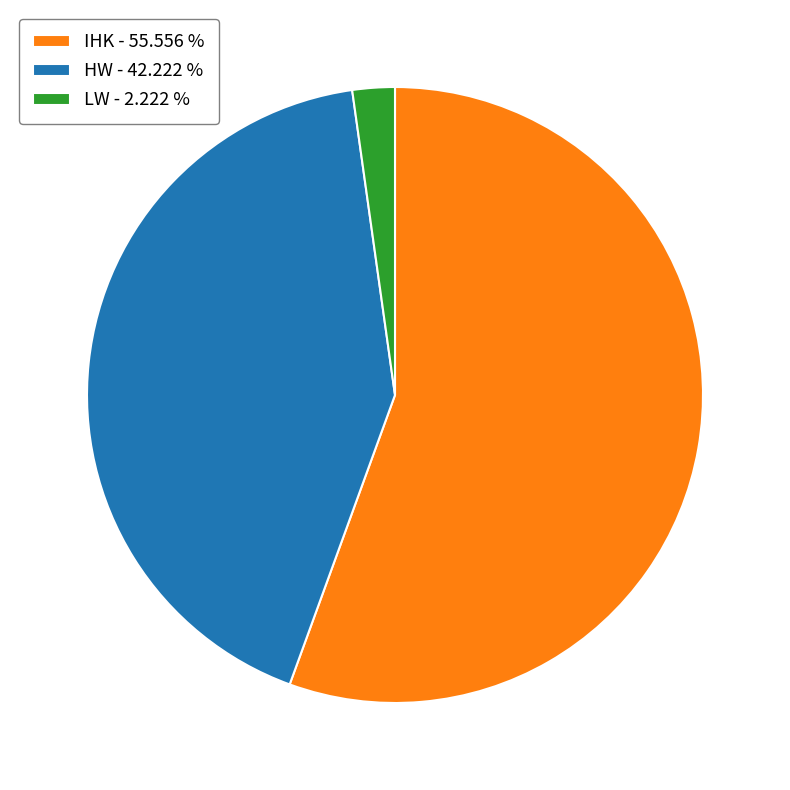

How many segments does this pie chart have?

3